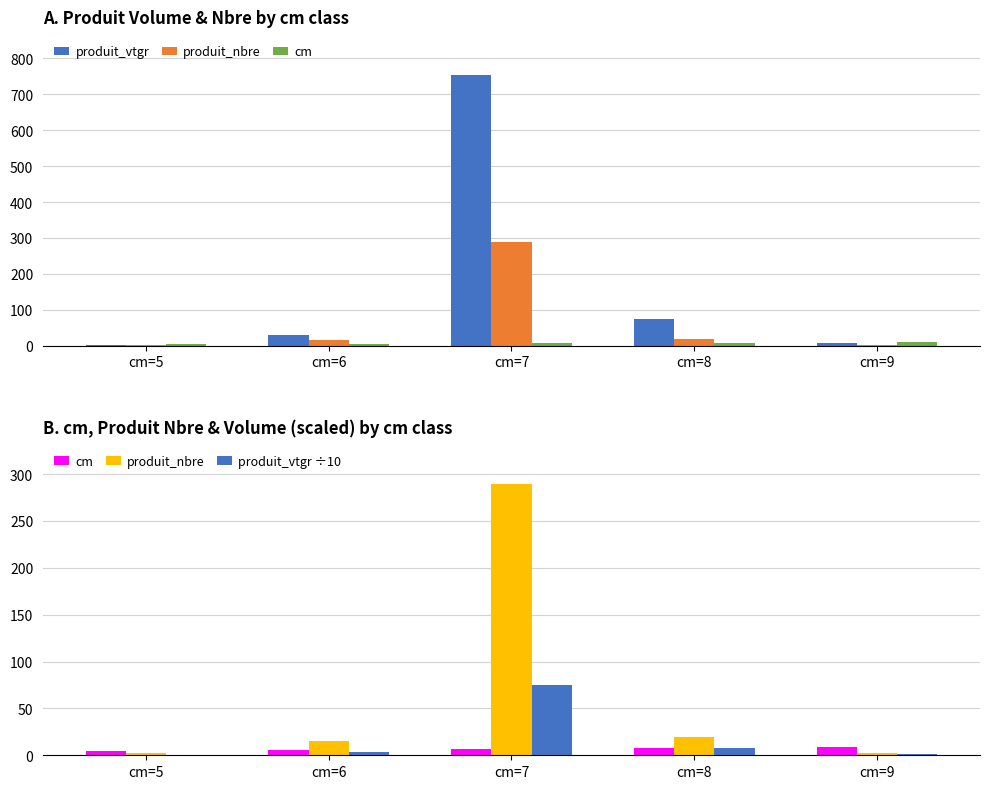

True or false: produit_vtgr ÷10 has a value of 0.9 at cm=9.

True